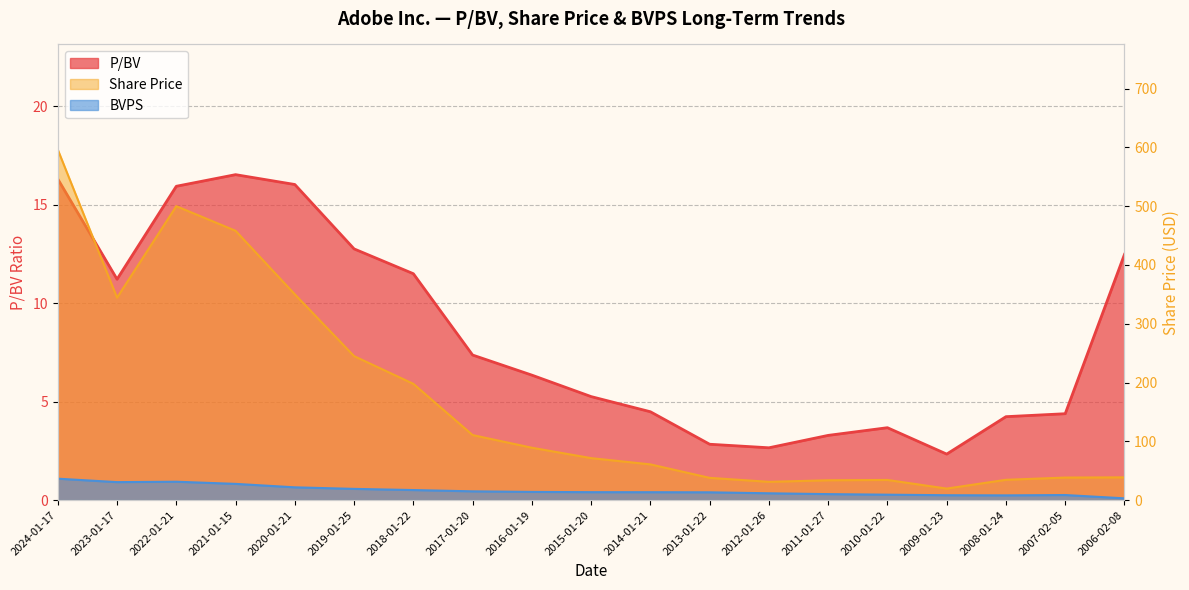

How many lines are shown in the chart?

3